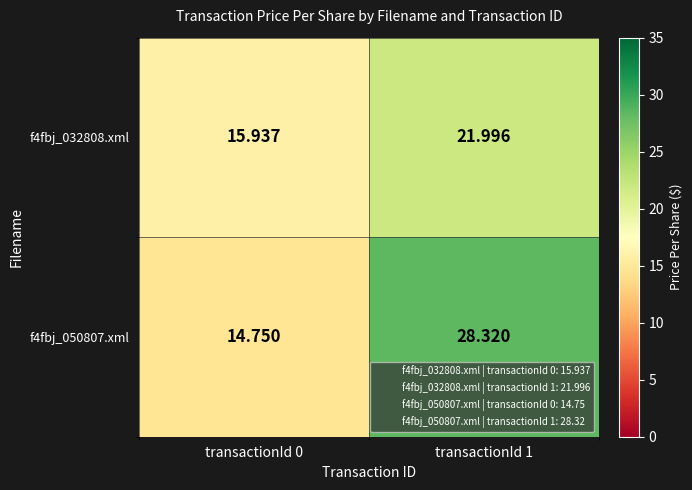

Which series has the widest spread of values?

f4fbj_050807.xml